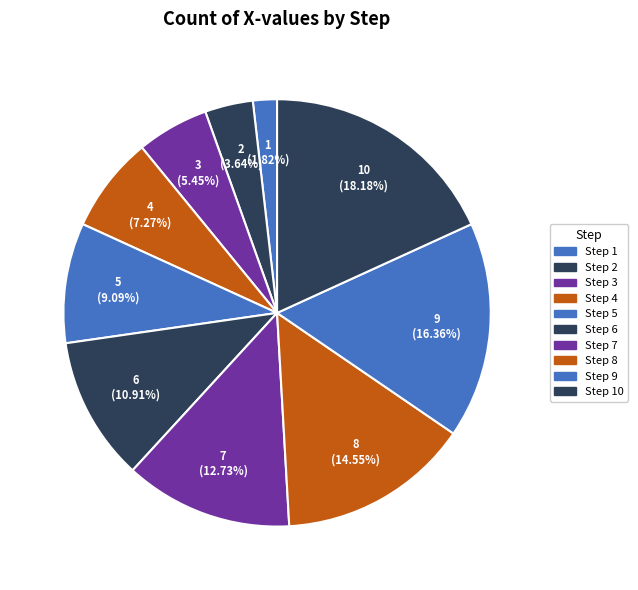

How many slices are in this pie chart?

10